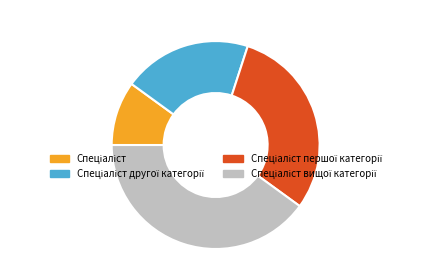

Is there a majority slice in this chart?

No